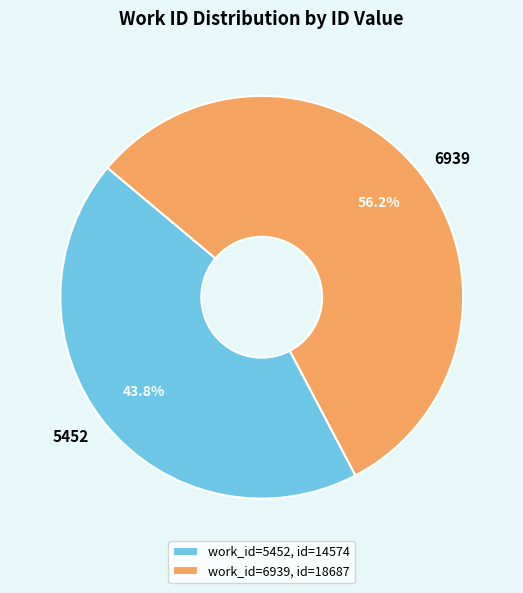

How much of the chart is everything except 6939?

43.8%